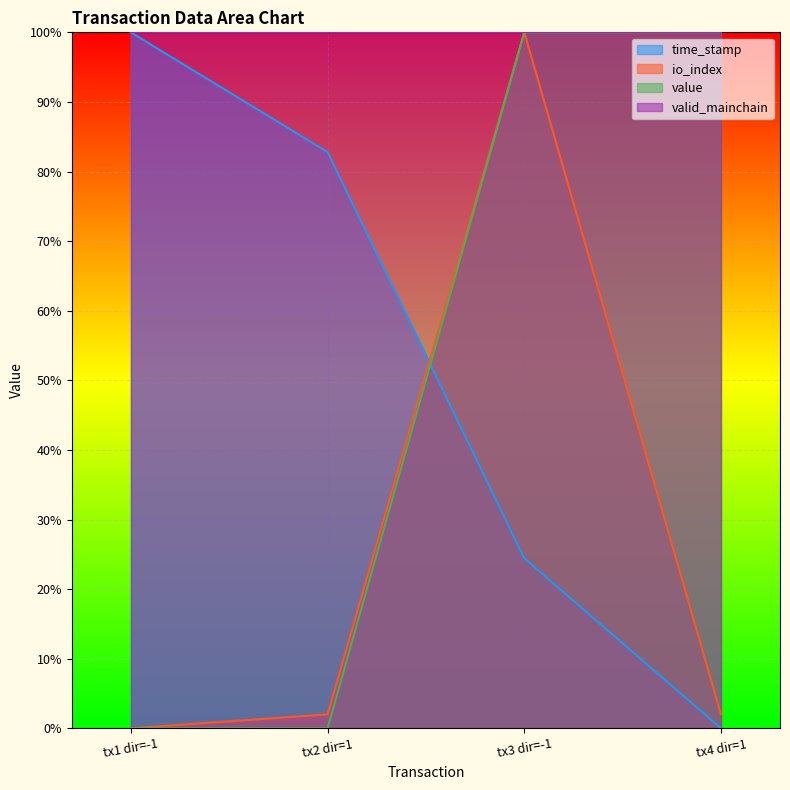

Where do time_stamp and io_index first cross each other?

tx2 dir=1 and tx3 dir=-1